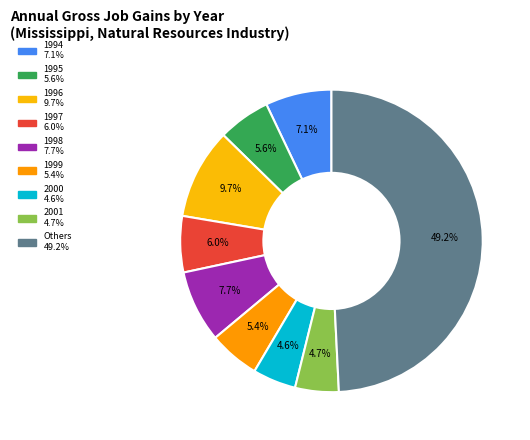

How many slices are in this pie chart?

9